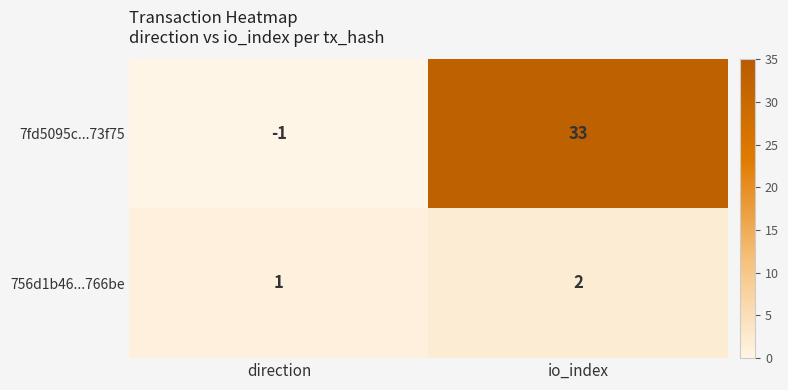

Reading left to right, transcribe all the data shown in this chart.

7fd5095c...73f75: direction=-1	io_index=33
756d1b46...766be: direction=1	io_index=2